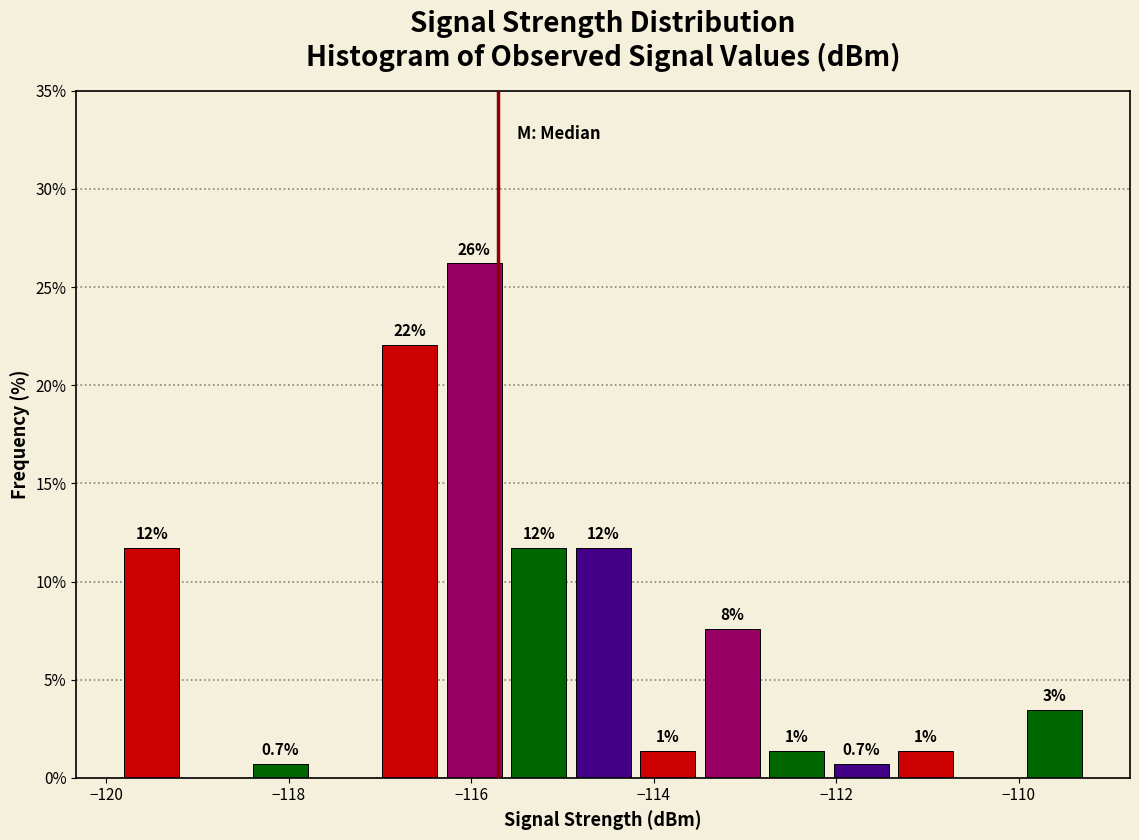

Read against the x-axis, roughly where is the centre of the tallest bar?

-116.0